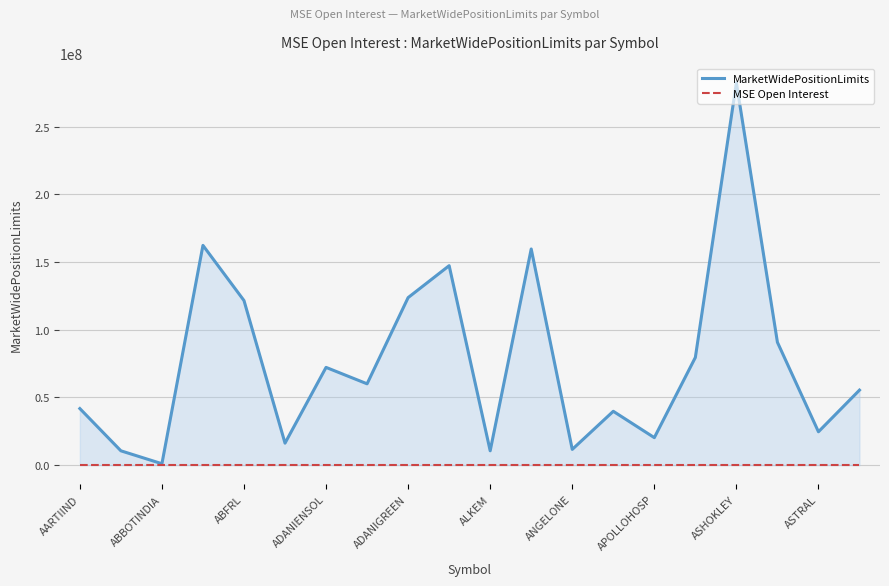

Which series has the largest total across all categories?

MarketWidePositionLimits